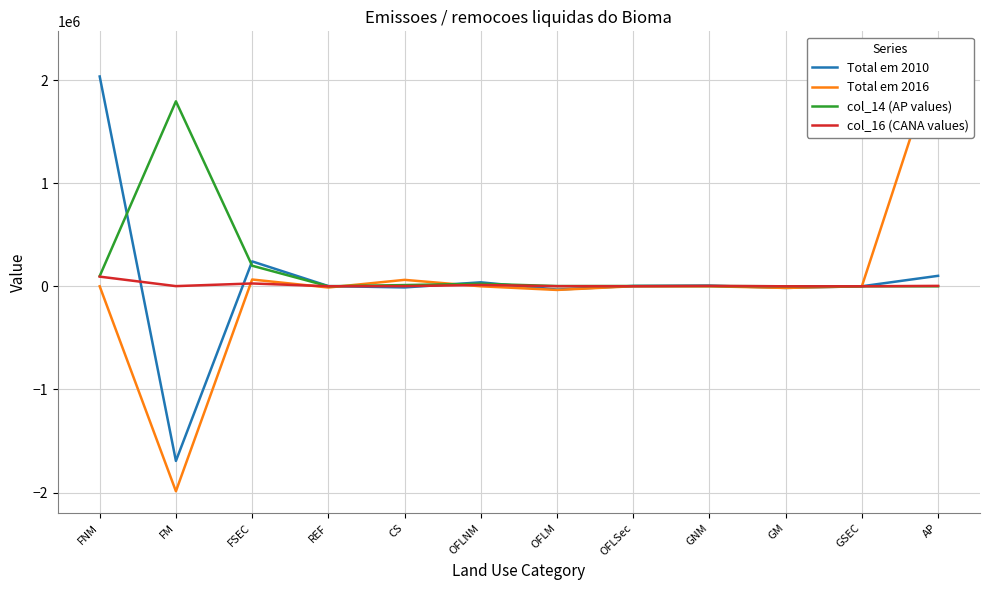

Which series ends up on top after the final intersection of col_16 (CANA values) and col_14 (AP values)?

col_16 (CANA values)